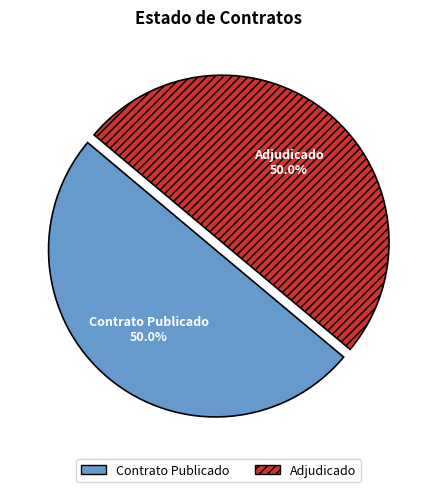

Do Contrato Publicado and Adjudicado together represent more than half of the pie?

Yes